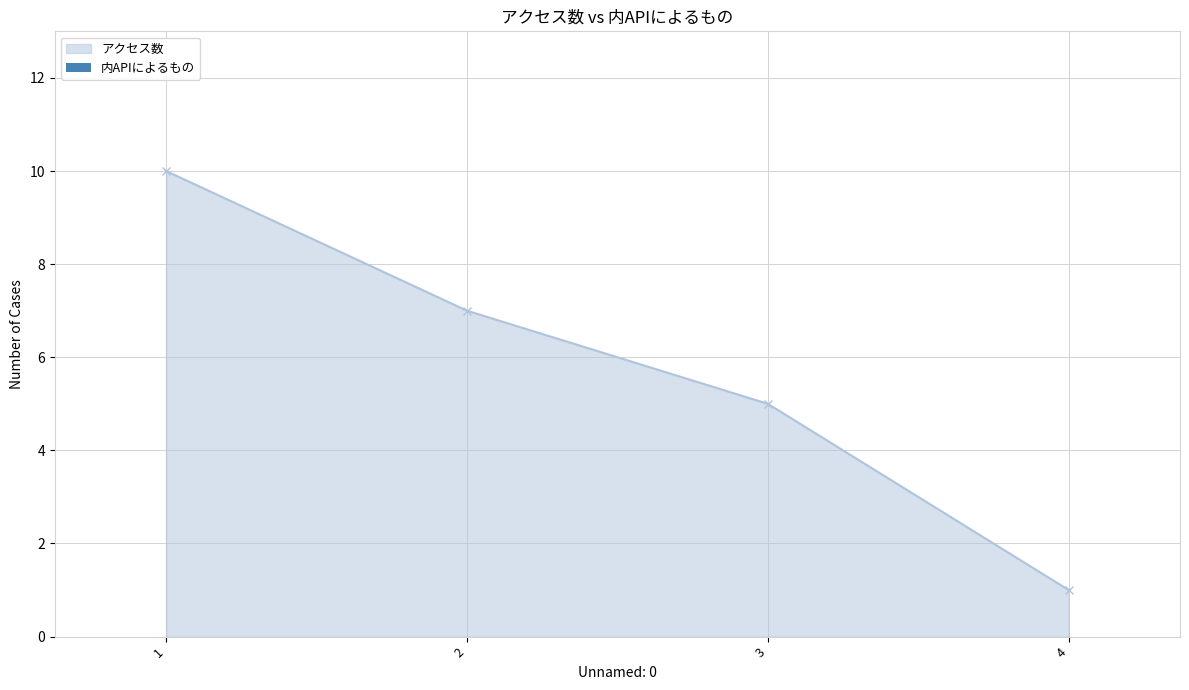

Count the values in the range 5 to 10.

3